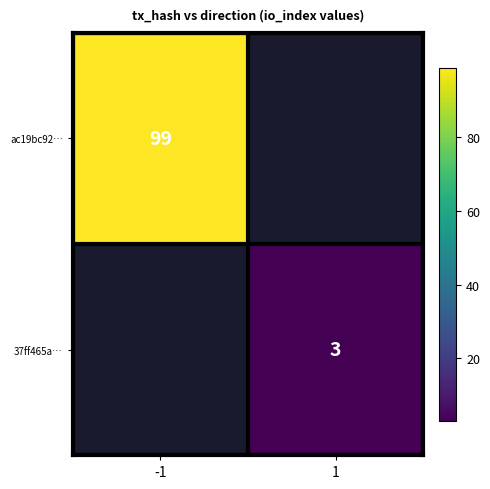

Is it true that 37ff465a… equals 5 at 1?

False